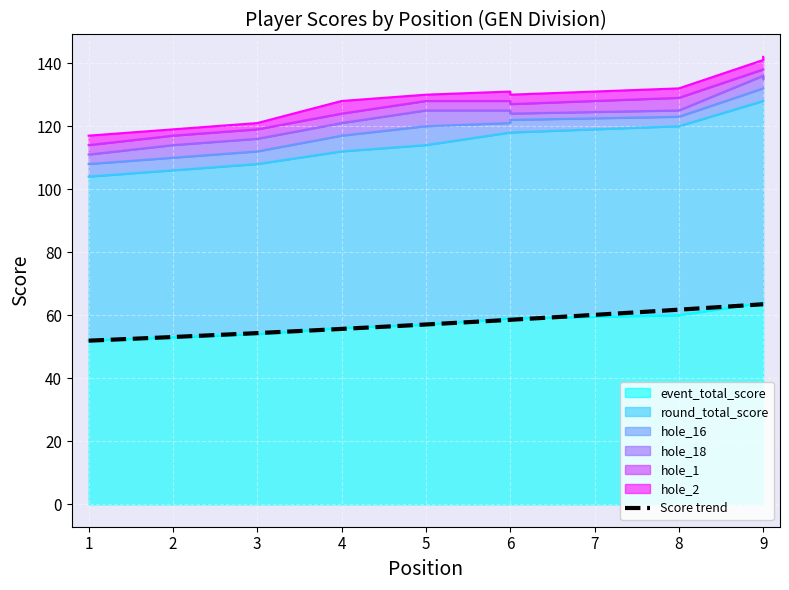

At which category is the sum across all series the highest?

9